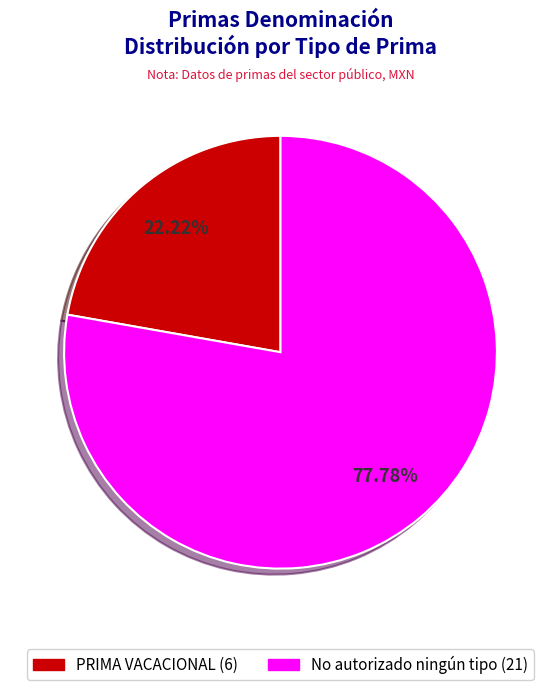

Does any single category account for the majority?

Yes